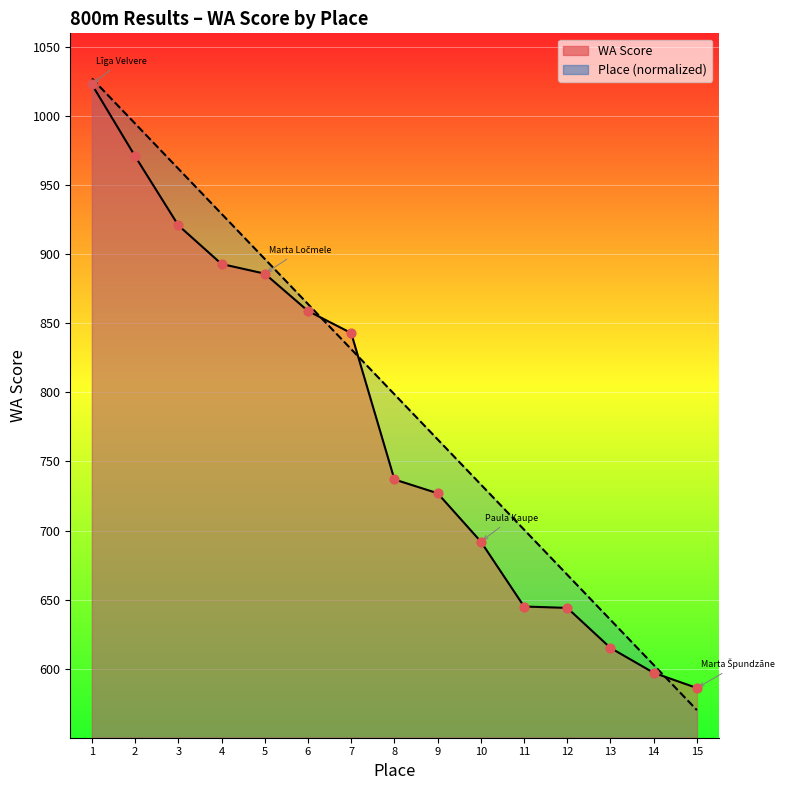

At which category is the sum across all series the highest?

1